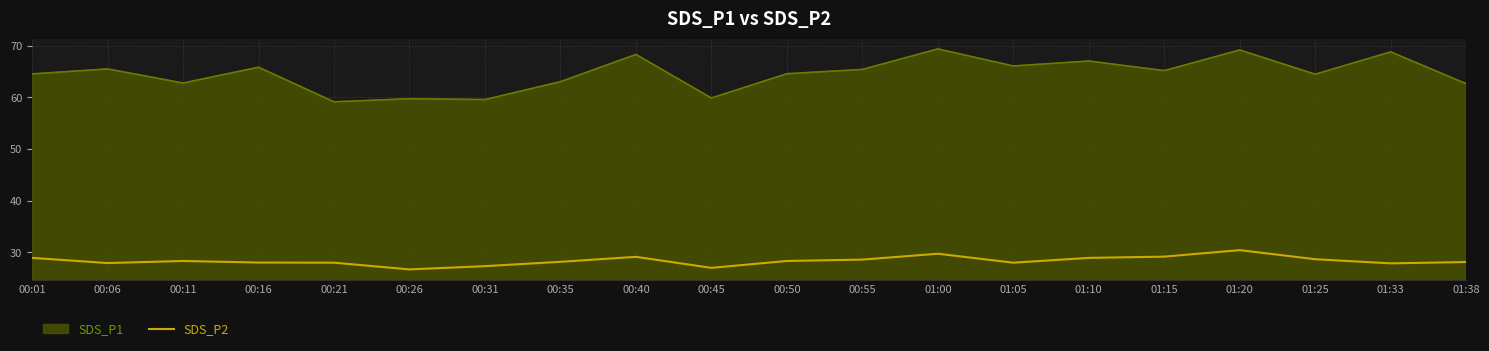

Rank the series by their maximum value, from highest to lowest.

SDS_P1, SDS_P2